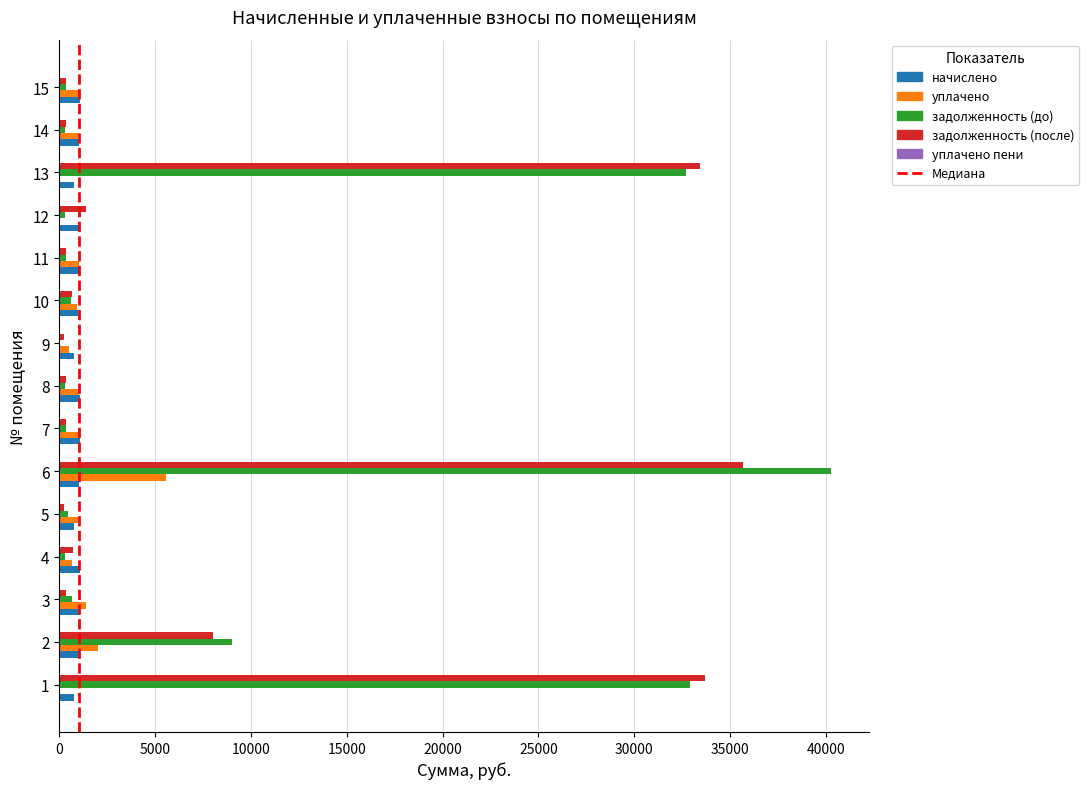

The value of задолженность (до) at 9 is 16151.8. True or false?

False